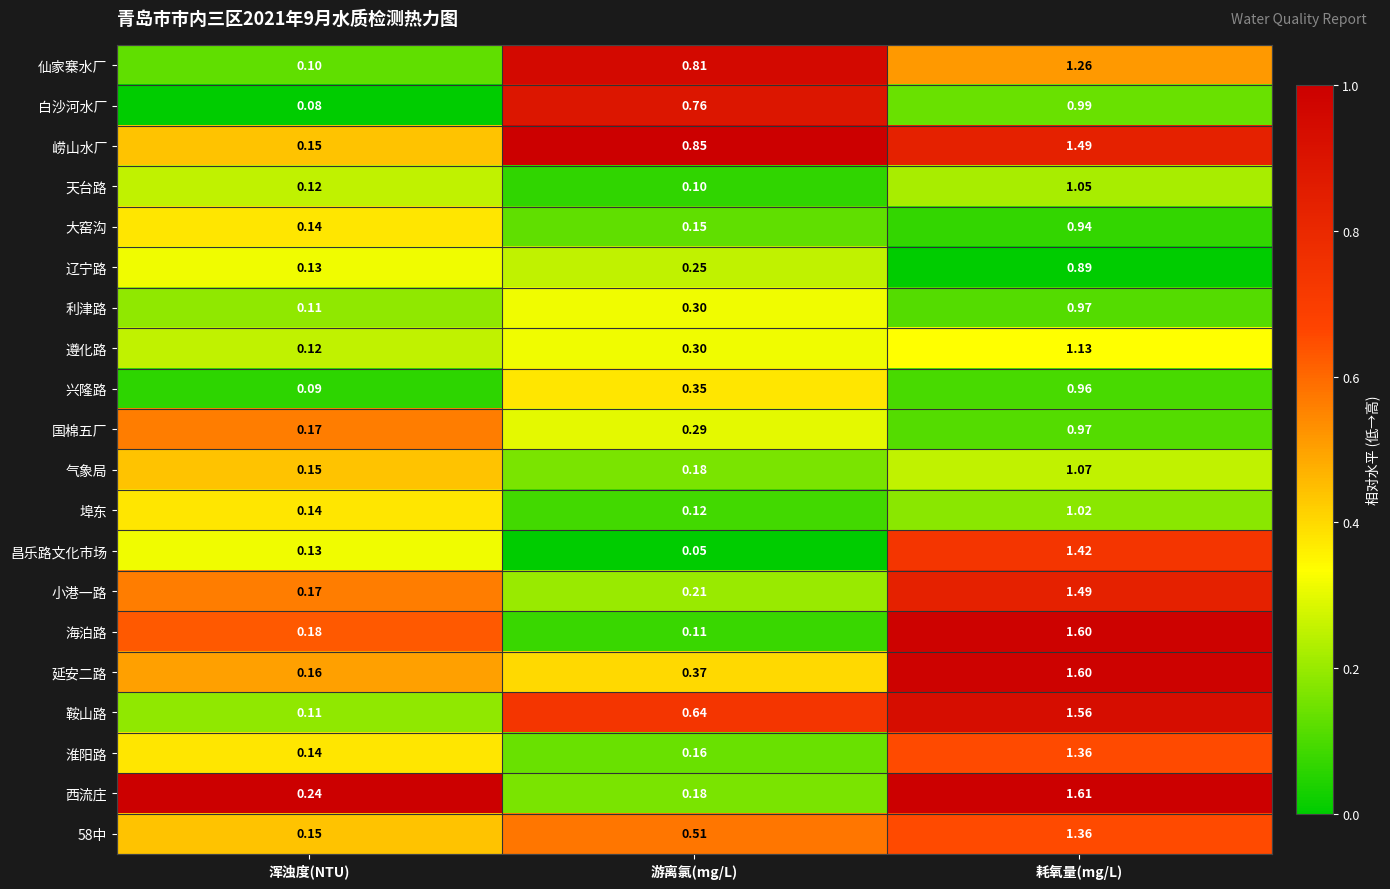

Is the value of 西流庄 at 耗氧量(mg/L) greater than the value of 小港一路 at 游离氯(mg/L)?

Yes